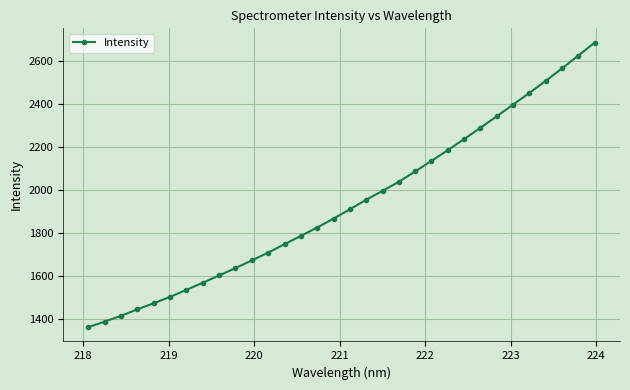

Is this an area chart (filled region under the line)?

No